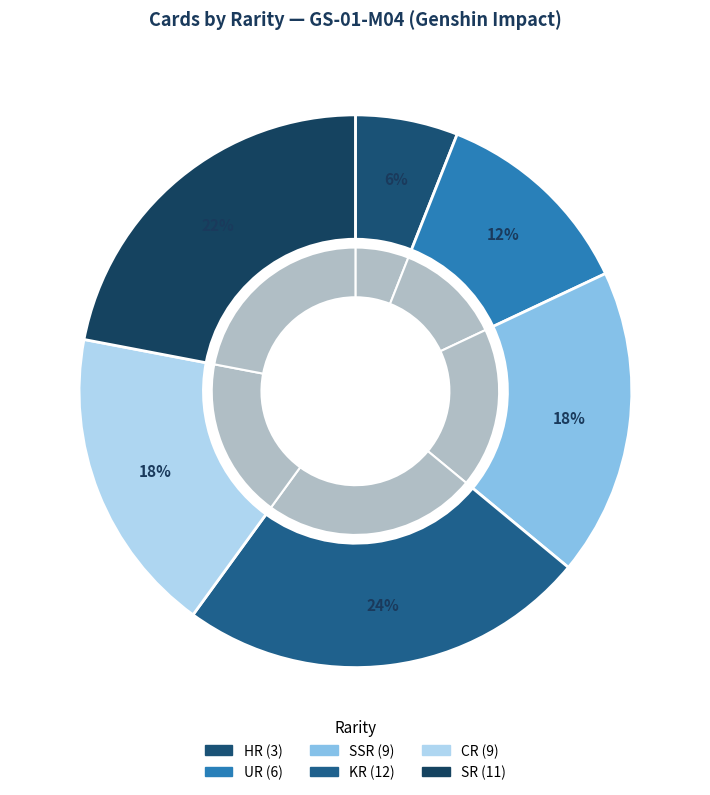

How many slices are in this pie chart?

6